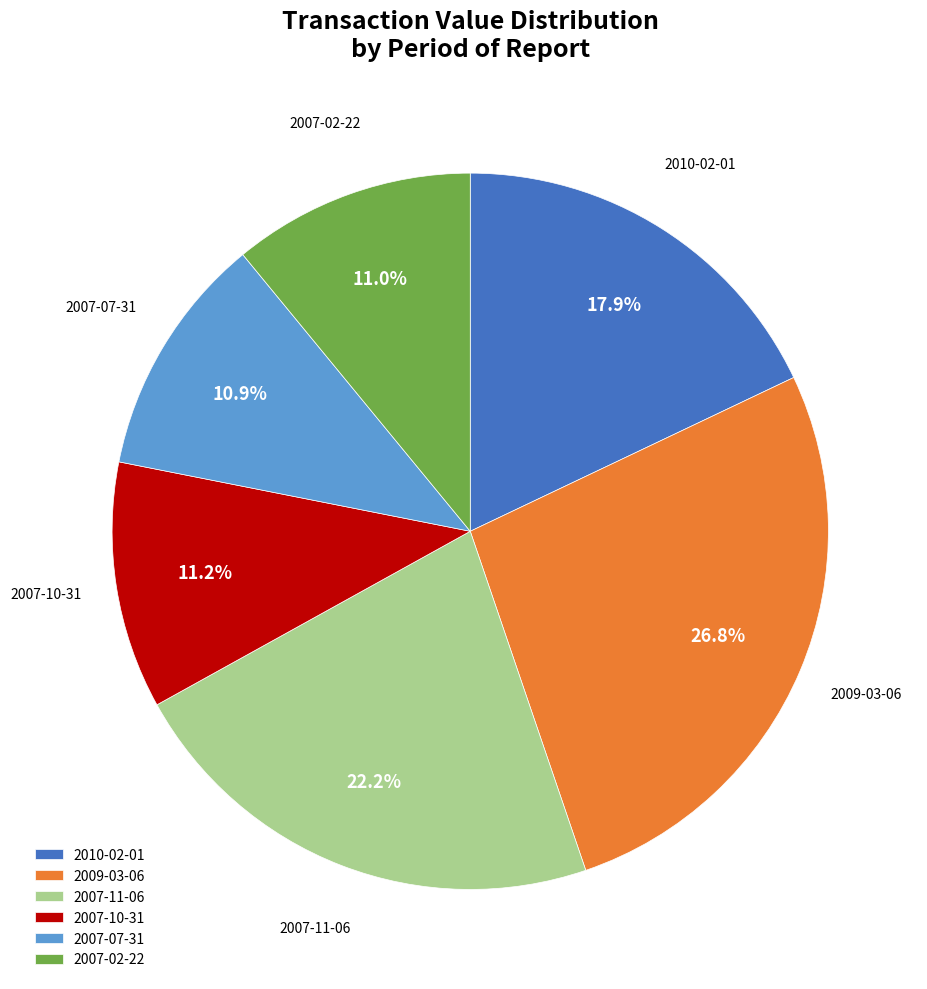

How many segments does this pie chart have?

6